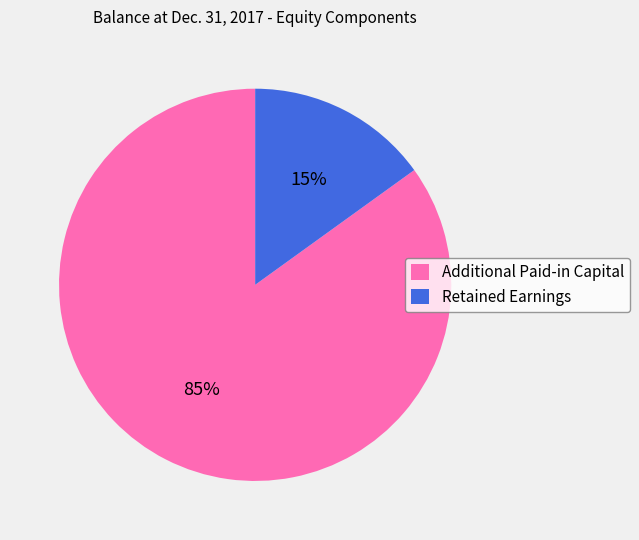

To the nearest percent, what percentage of the pie is Additional Paid-in Capital?

85%